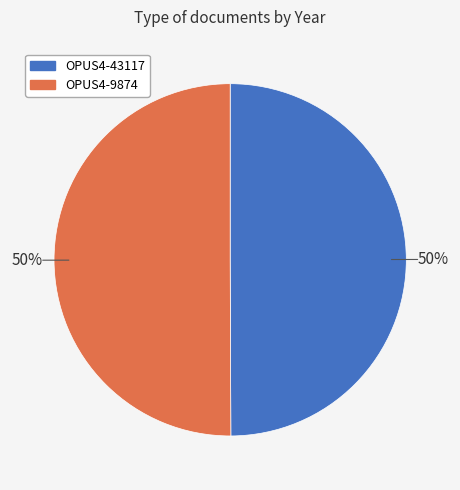

To the nearest percent, what is the combined percentage of OPUS4-9874 and OPUS4-43117?

100%